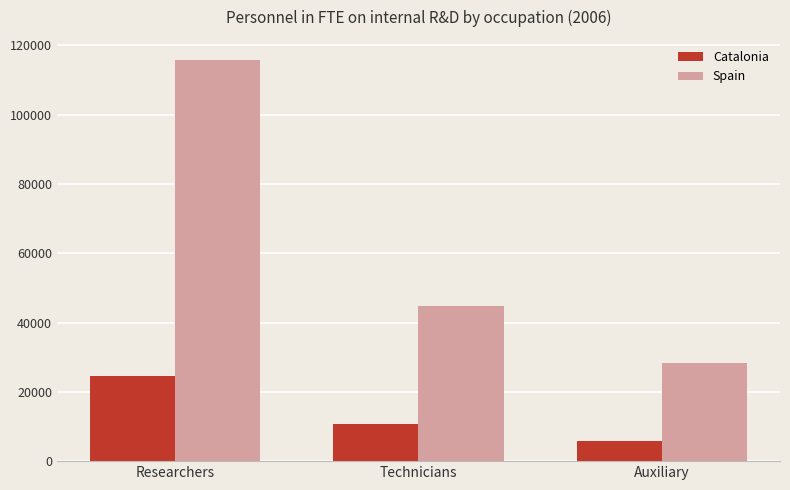

Reading left to right, transcribe all the data shown in this chart.

Catalonia: 24476.9	10692.5	5698.0
Spain: 115798.4	44842.1	28337.1